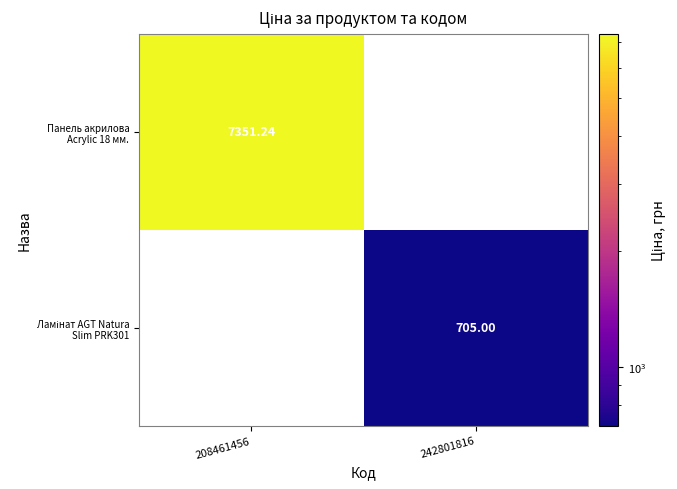

Rank the series by their average value, from highest to lowest.

Панель акрилова Acrylic 18 мм., Ламінат AGT Natura Slim PRK301